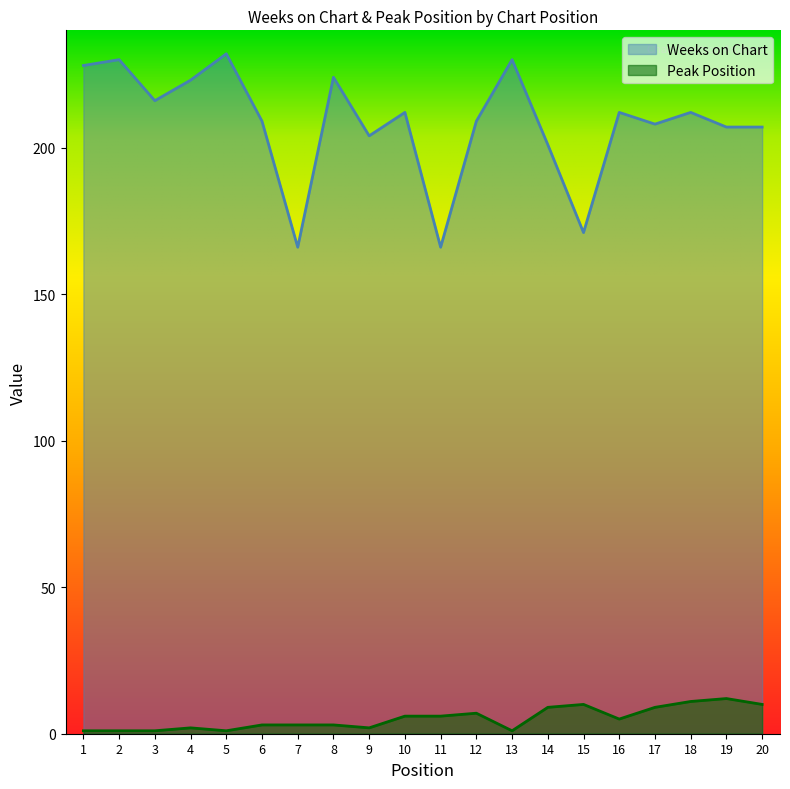

How many lines are shown in the chart?

2